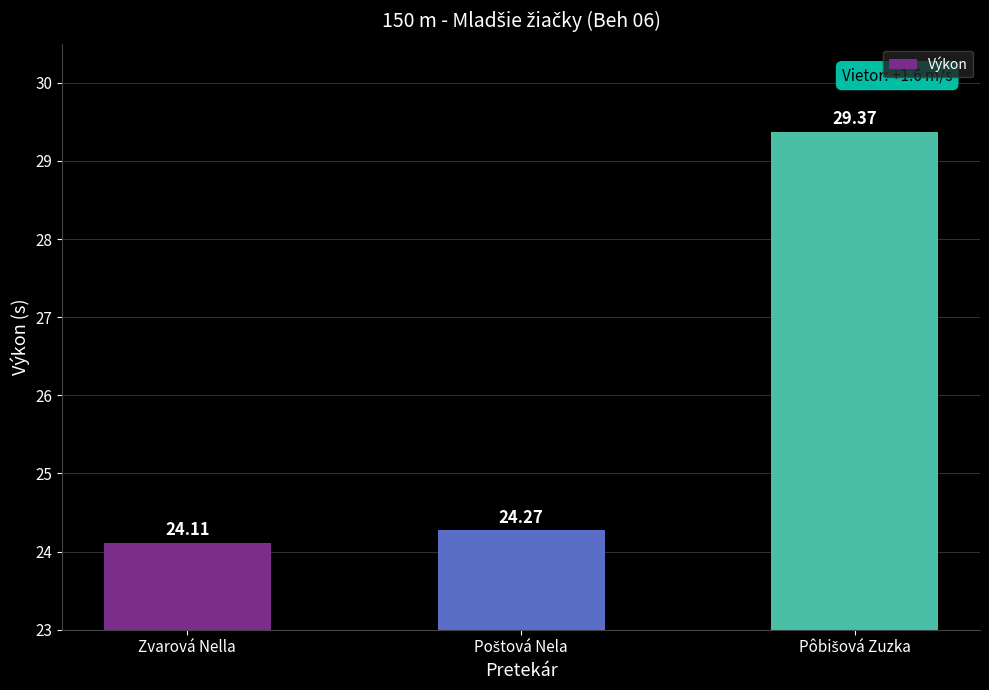

What is the difference between the maximum and minimum values?

5.3